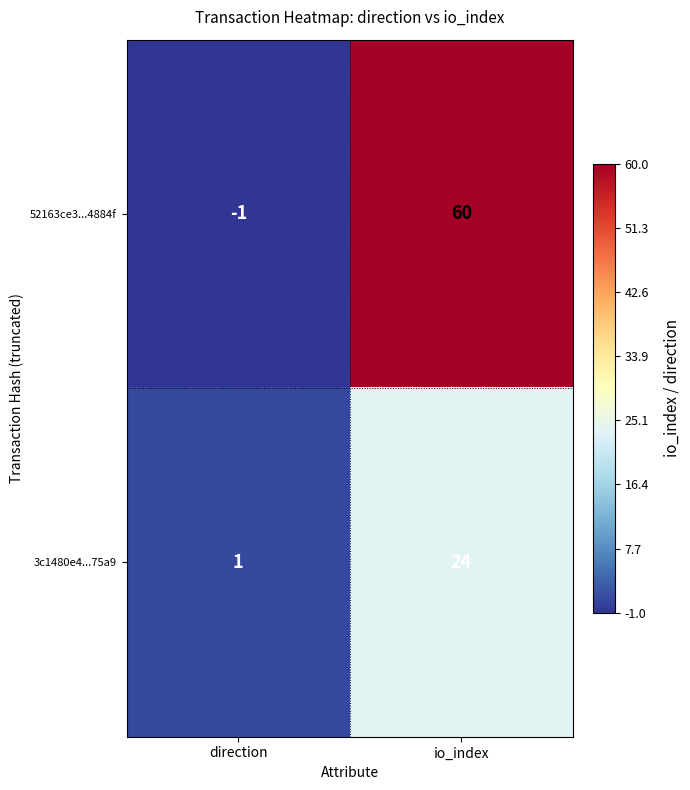

How many values in the 52163ce3...4884f series are below 60?

1